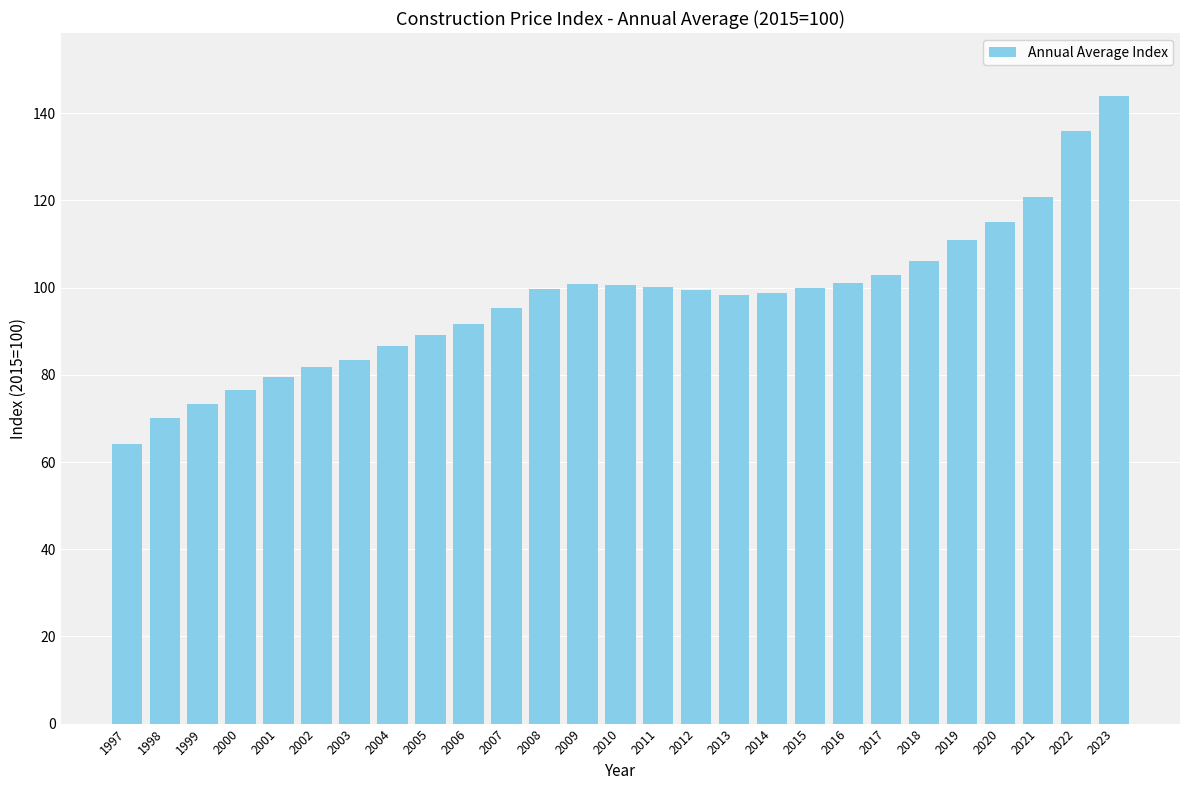

Does the chart contain any negative values?

No